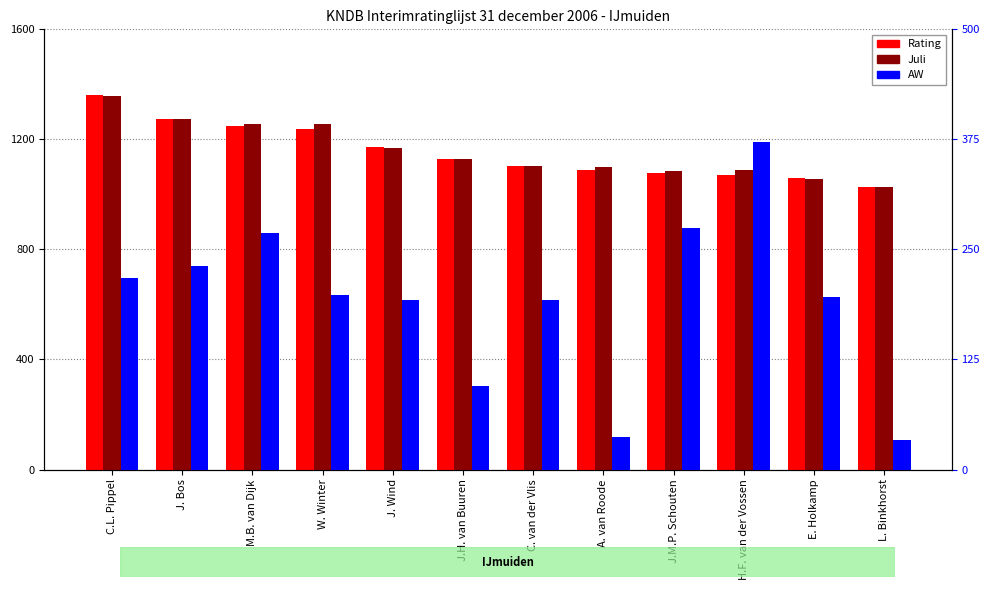

Is the value of Juli at A. van Roode greater than the value of Rating at L. Binkhorst?

Yes